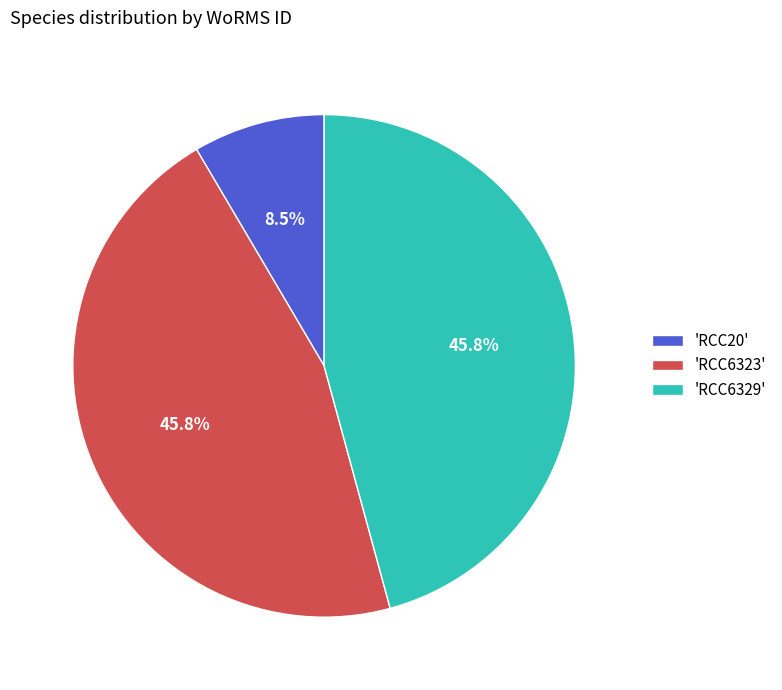

What is the ratio of the value at 'RCC6329' to the value at 'RCC6323'?

1.0